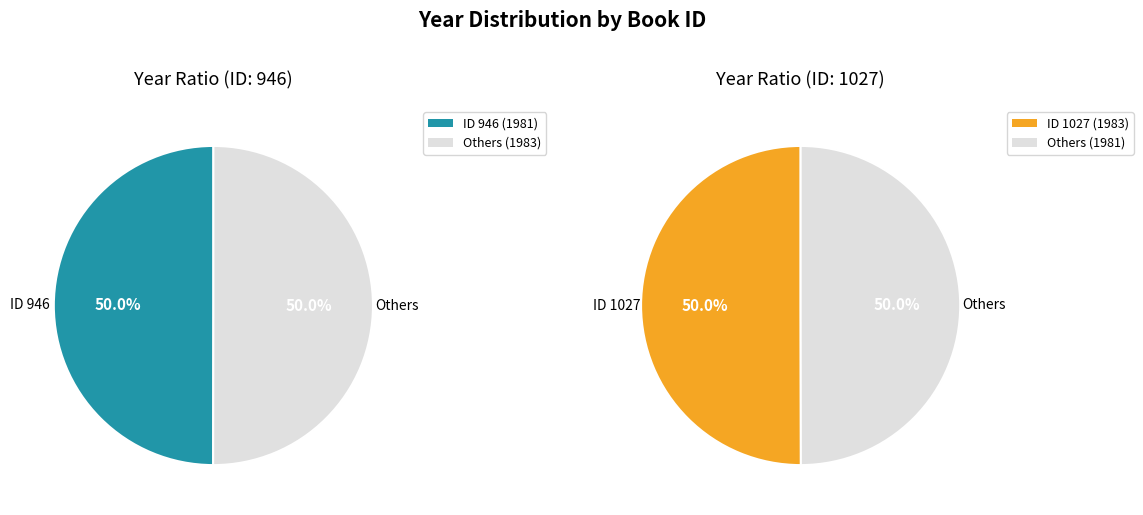

Is 946 the majority of the pie?

No